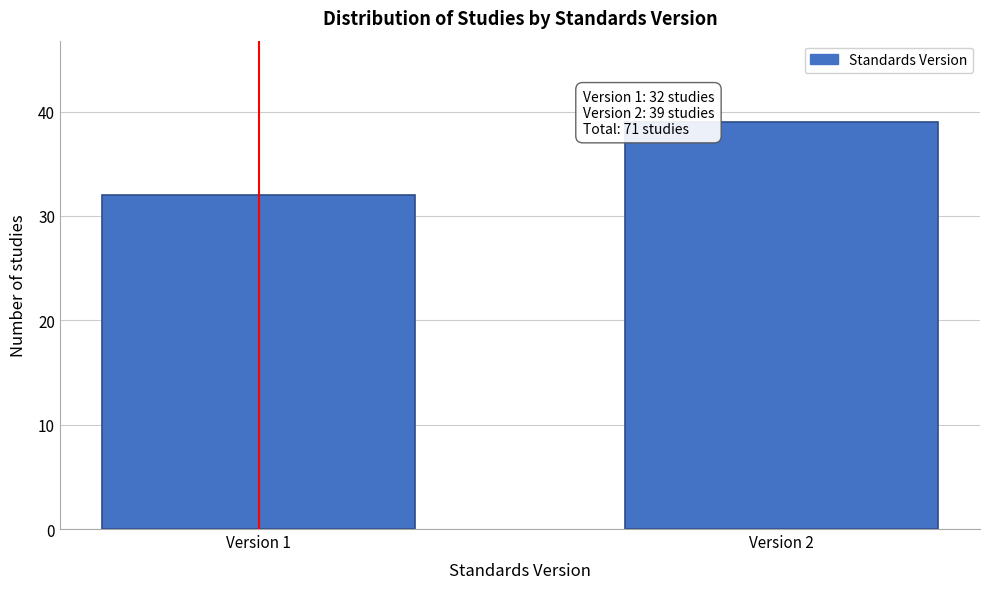

Reading right to left, transcribe all the data shown in this chart.

39	32